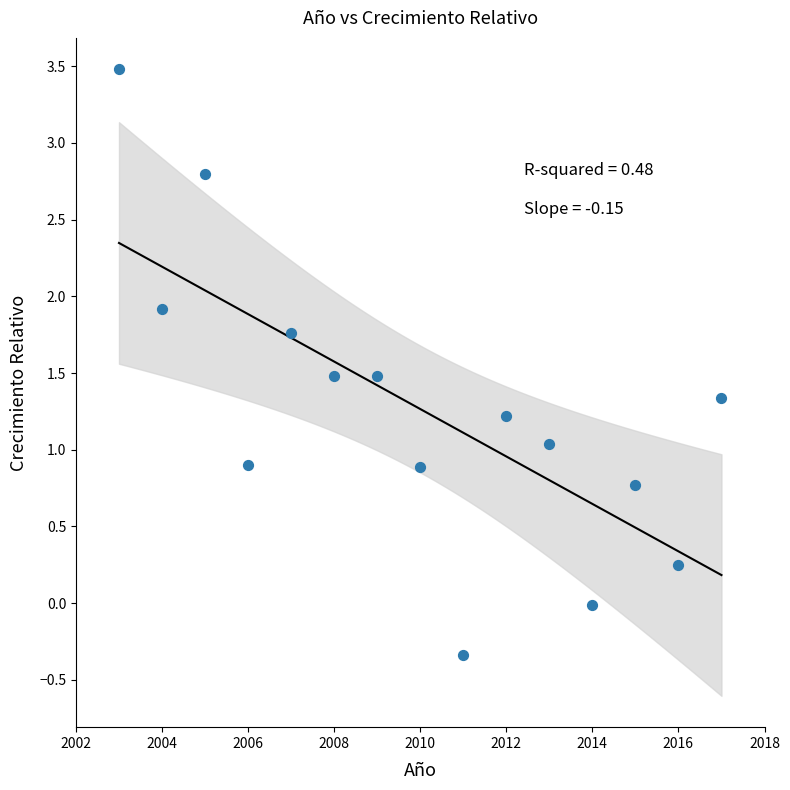

What is the range of X values (max minus min)?

14.0